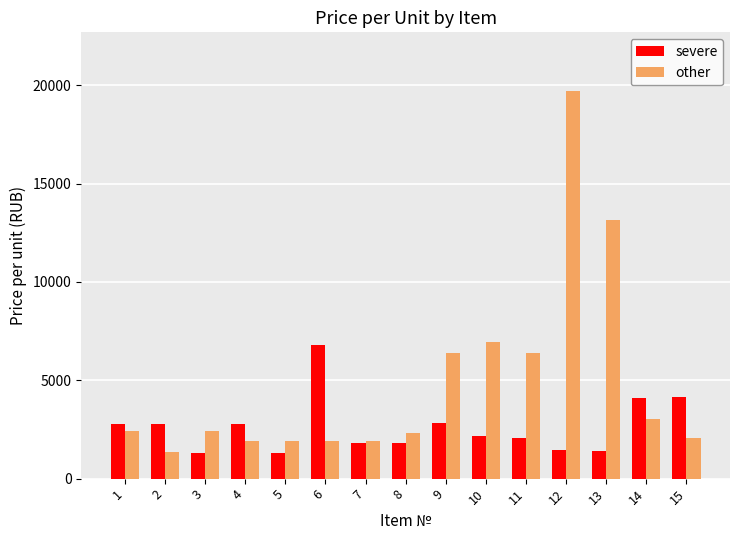

Rank the series at 15 from lowest to highest value.

other, severe